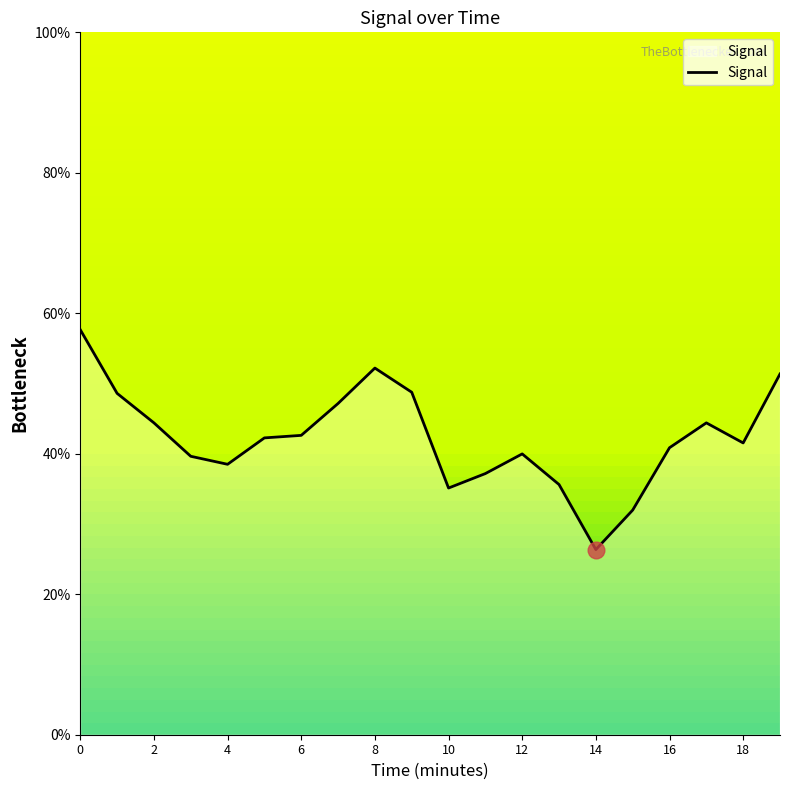

What is the difference between the maximum and minimum values?

31.3